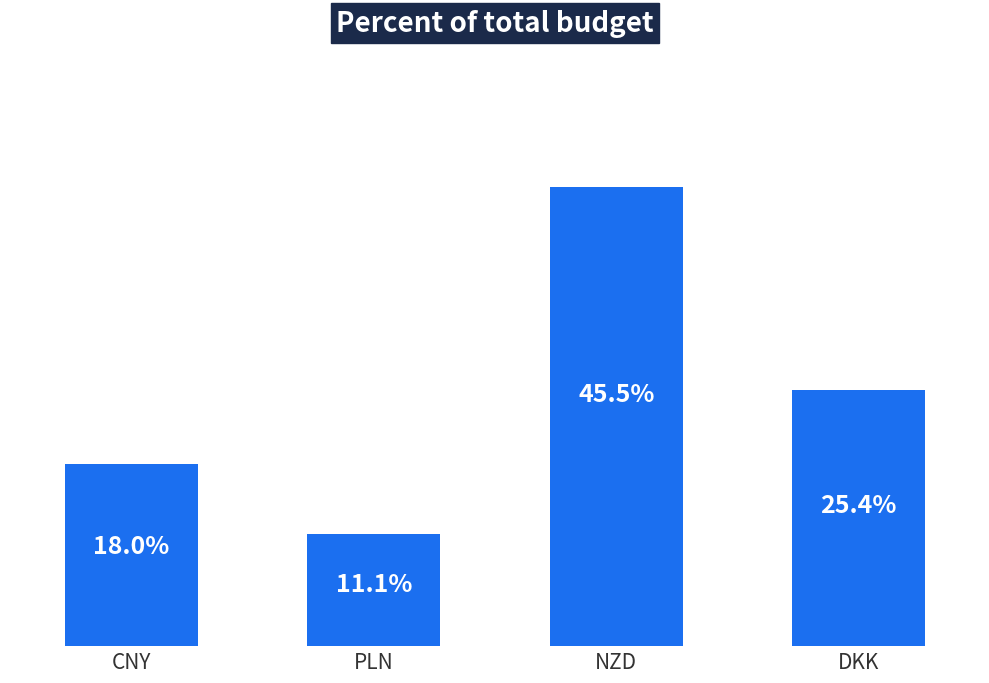

Are the bars horizontal?

No